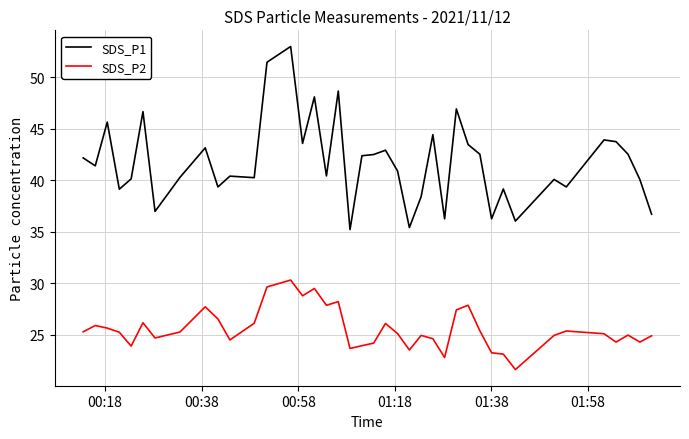

Rank the series by their average value, from highest to lowest.

SDS_P1, SDS_P2